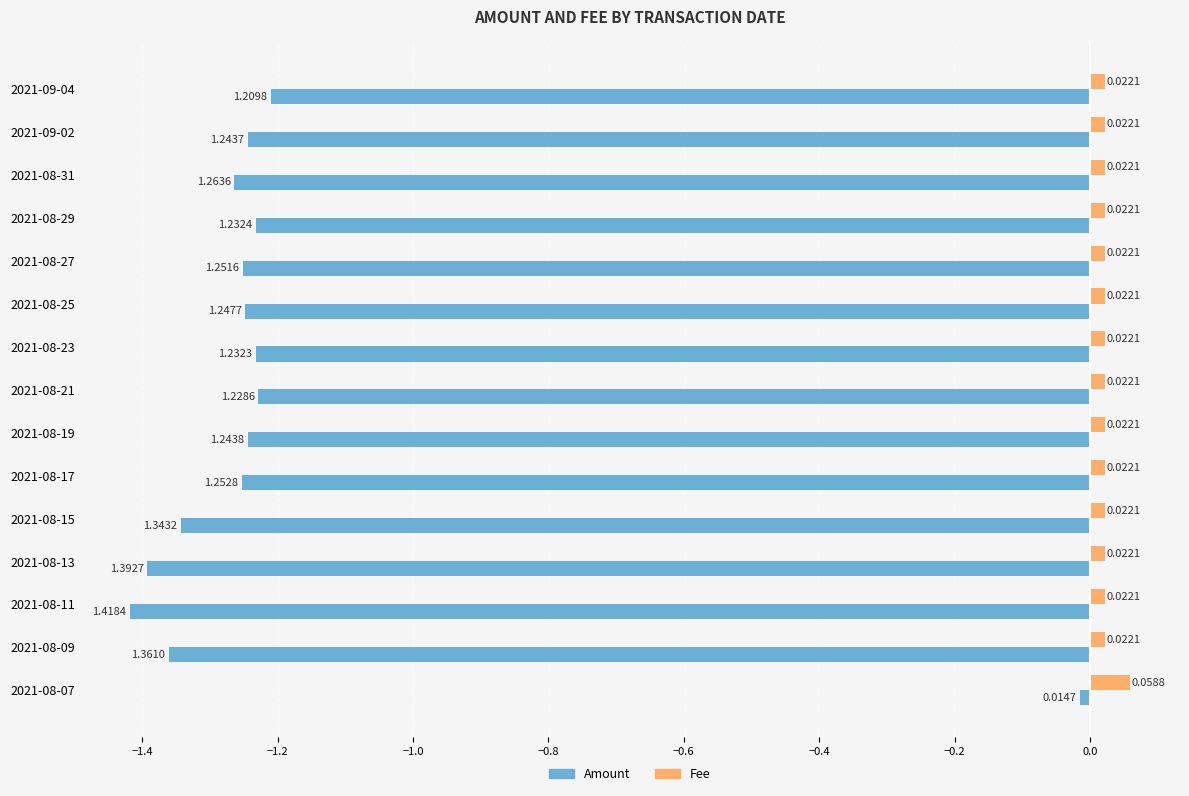

List the labels in order of Amount value, largest first.

2021-08-07, 2021-09-04, 2021-08-21, 2021-08-23, 2021-08-29, 2021-09-02, 2021-08-19, 2021-08-25, 2021-08-27, 2021-08-17, 2021-08-31, 2021-08-15, 2021-08-09, 2021-08-13, 2021-08-11